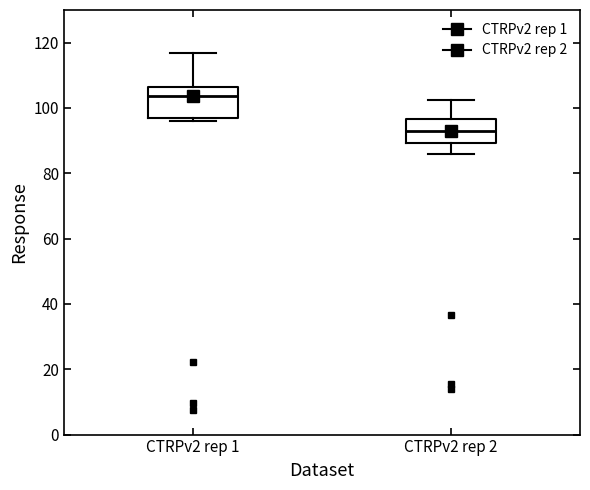

Reading left to right, transcribe this box plot: for each box, give where its median line is, the range the box spans, and where its two whiskers end, as read against the y-axis. The values are not printed on the chart, so give them approximately, as read against the axis.

CTRPv2 rep 1: median 104, box 96 to 106, whiskers 96 (just below the box's lower edge) to 116
CTRPv2 rep 2: median 94, box 90 to 96, whiskers 86 to 102